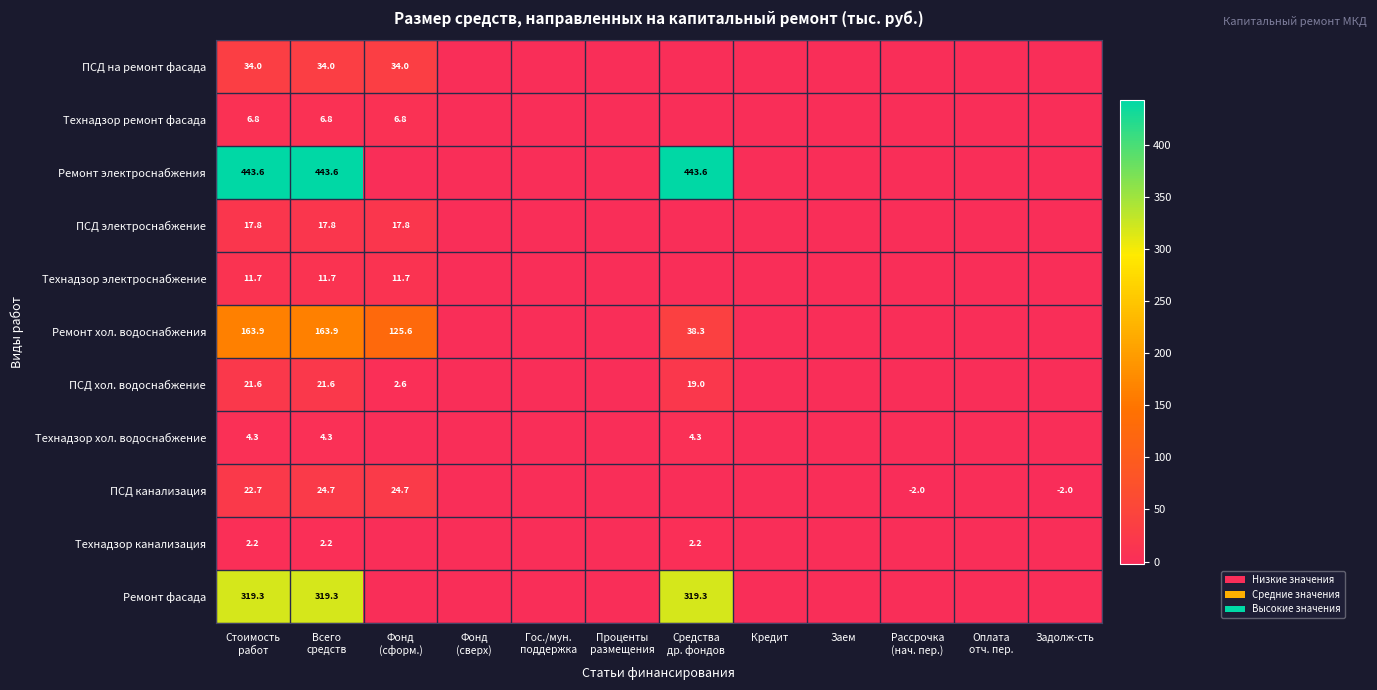

Which series has the largest total across all categories?

Ремонт электроснабжения